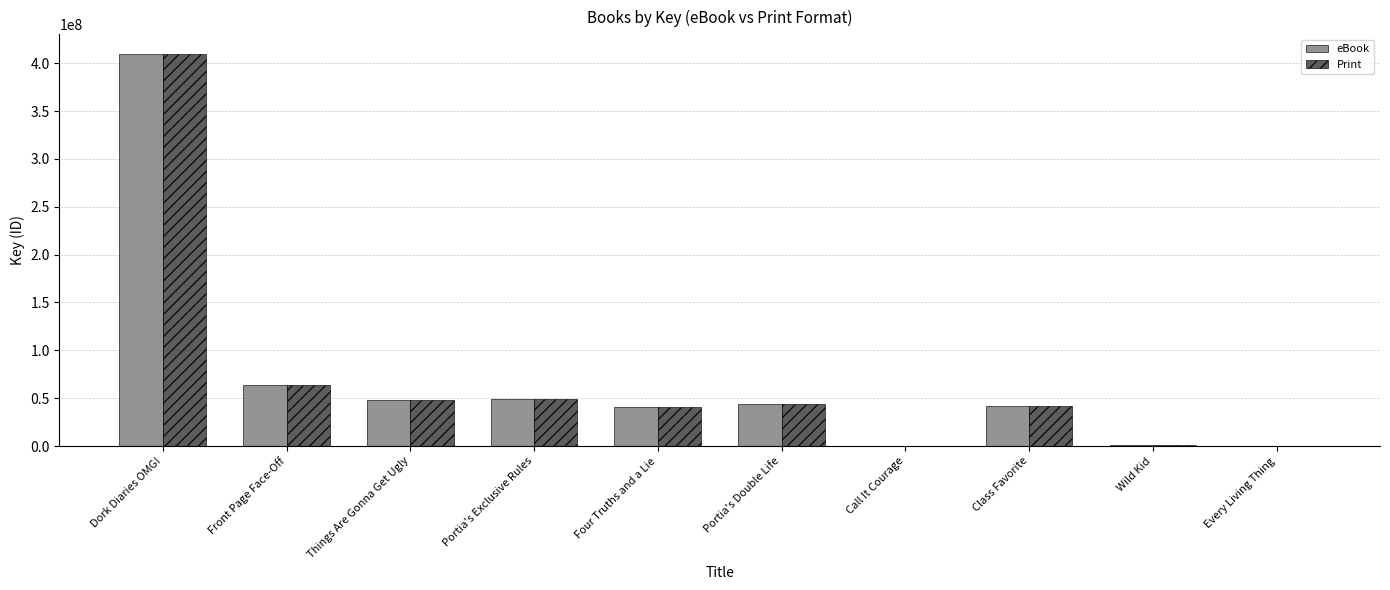

What is the total value across all series at Things Are Gonna Get Ugly?

96532734